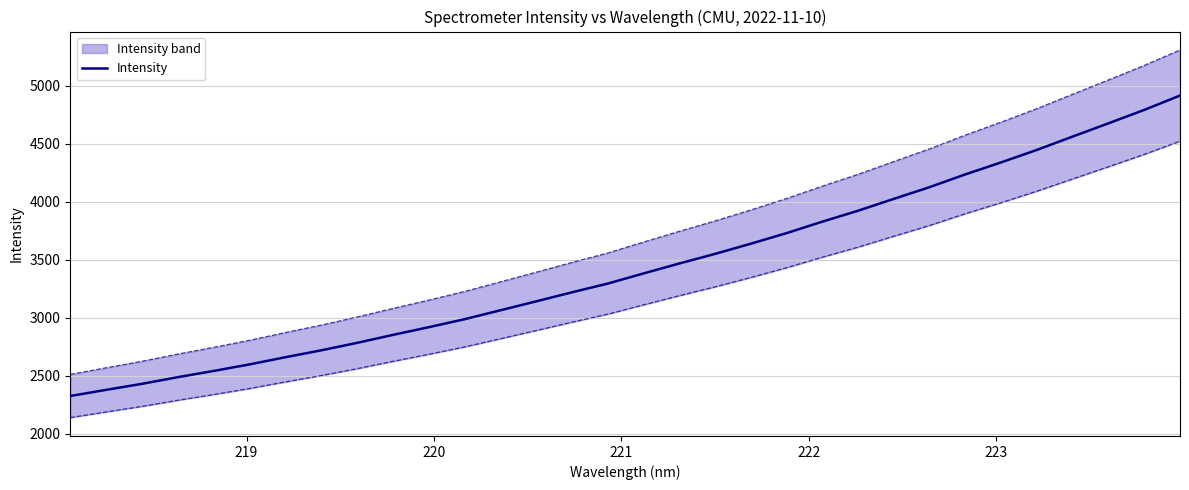

What is the lowest value of the Intensity series?

2326.6